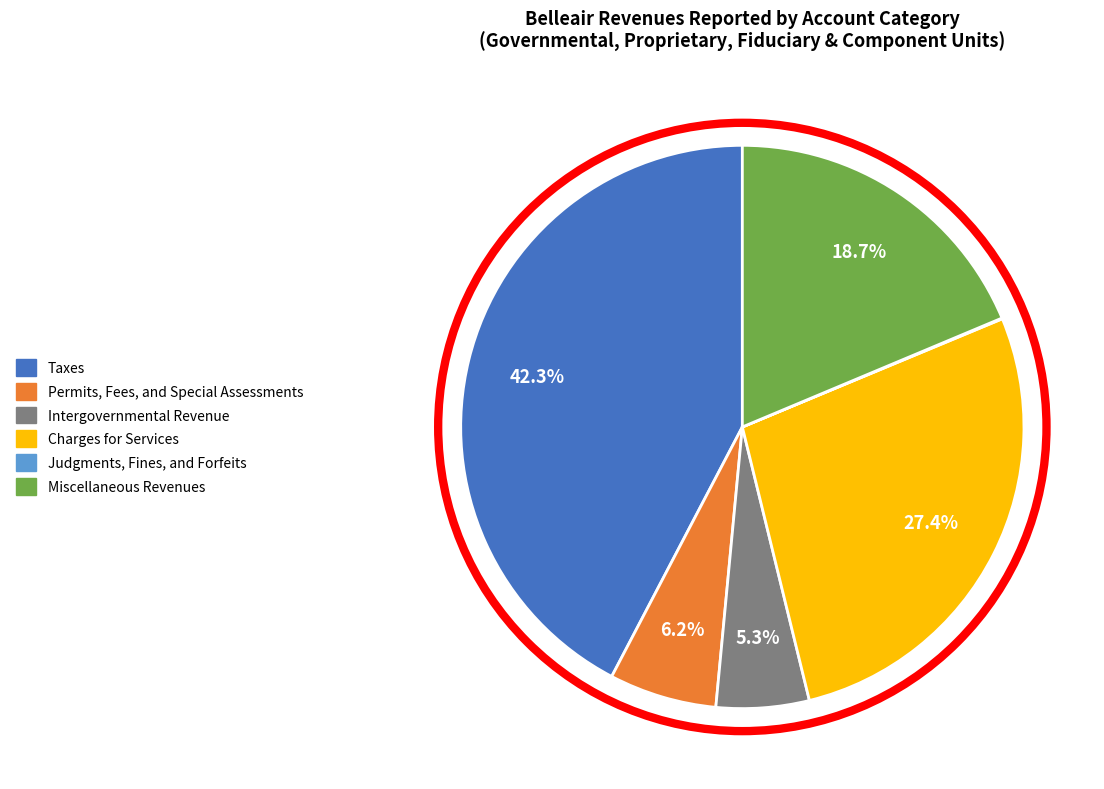

Which category has the biggest portion of the pie?

Taxes